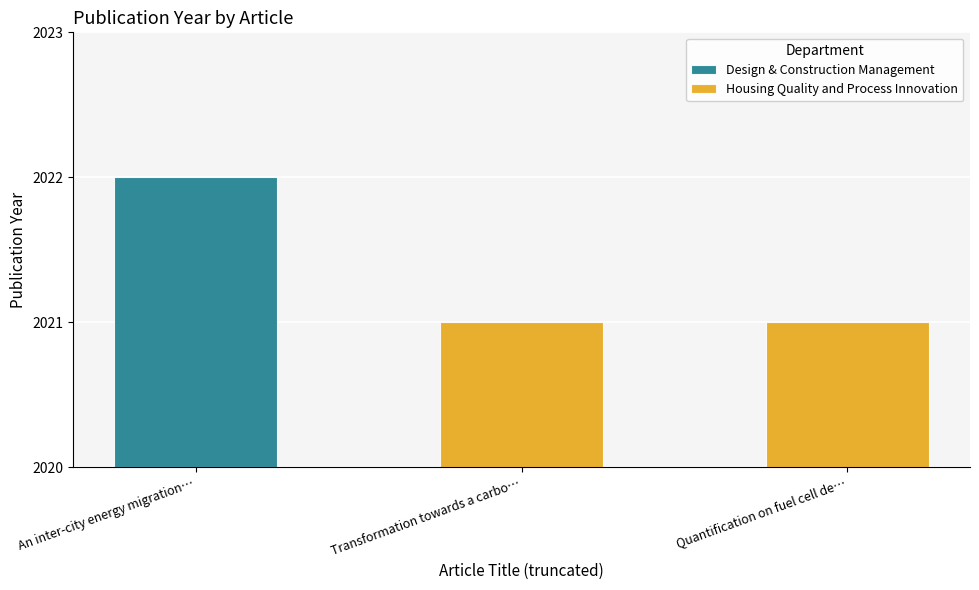

What is the sum of all values?

6064